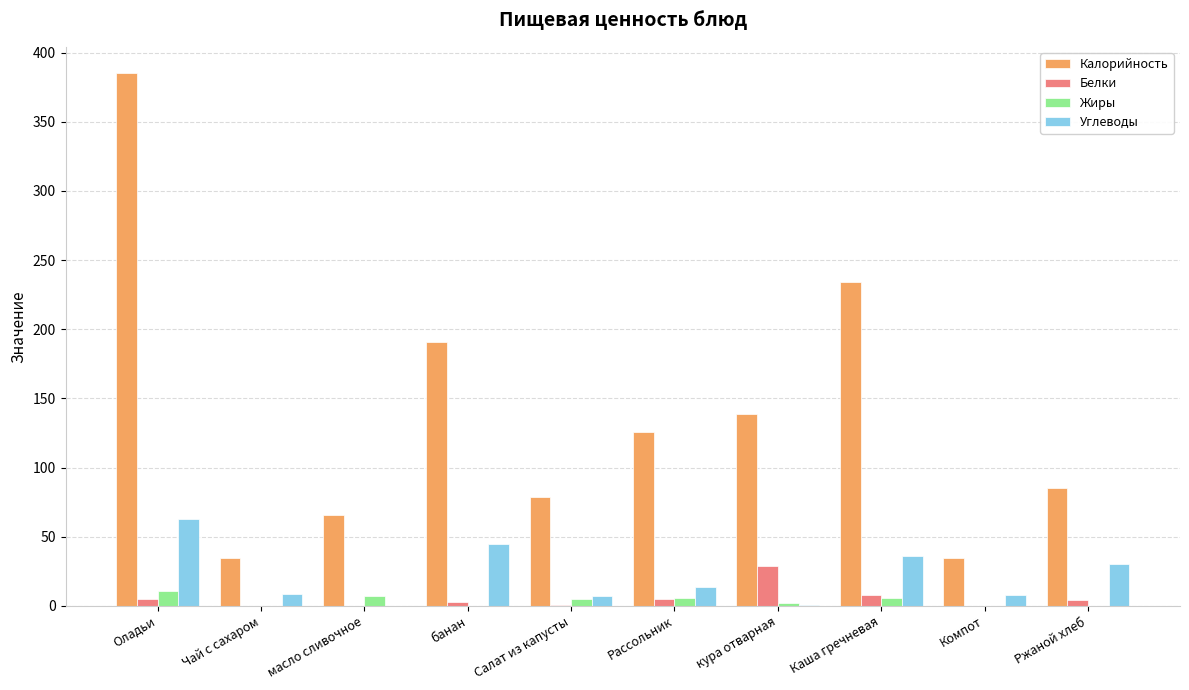

Is it true that Углеводы equals 36.0 at Каша гречневая?

True